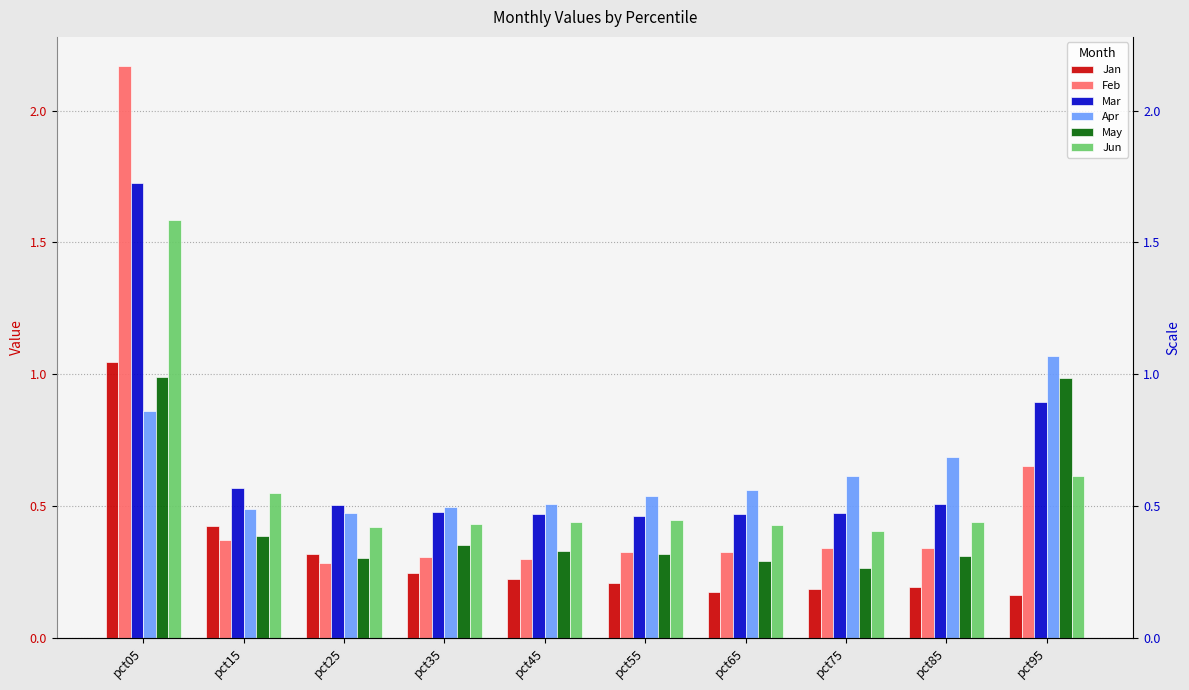

How many Feb values are between 0 and 1?

9